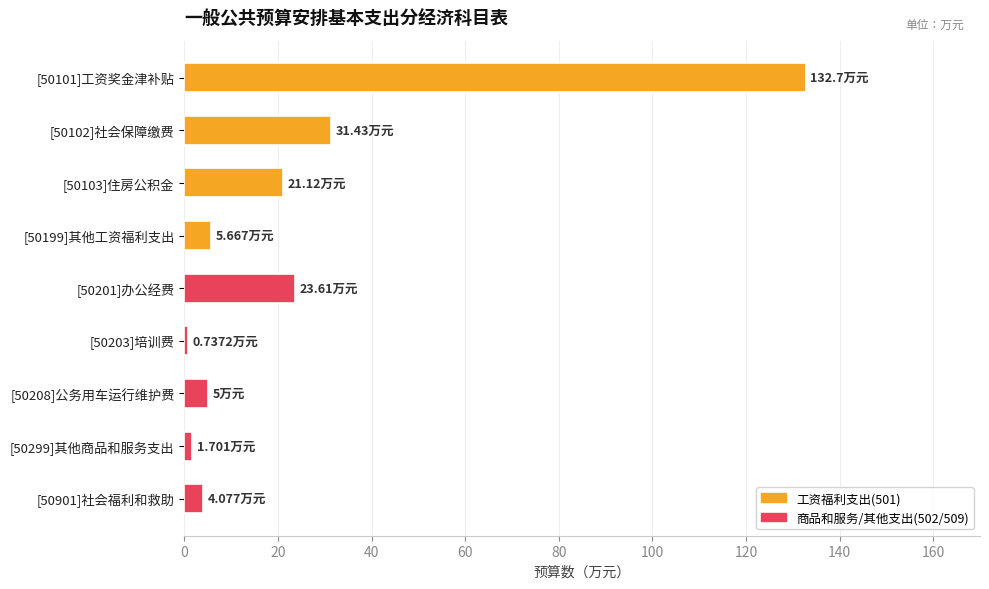

What is the sum of the values at [50901]社会福利和救助 and [50201]办公经费?

27.7